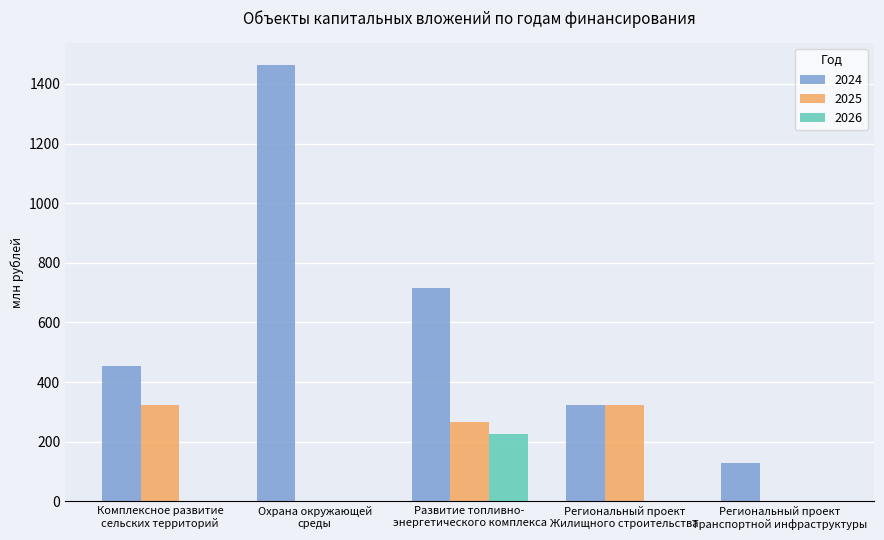

Which series has the largest total across all categories?

2024